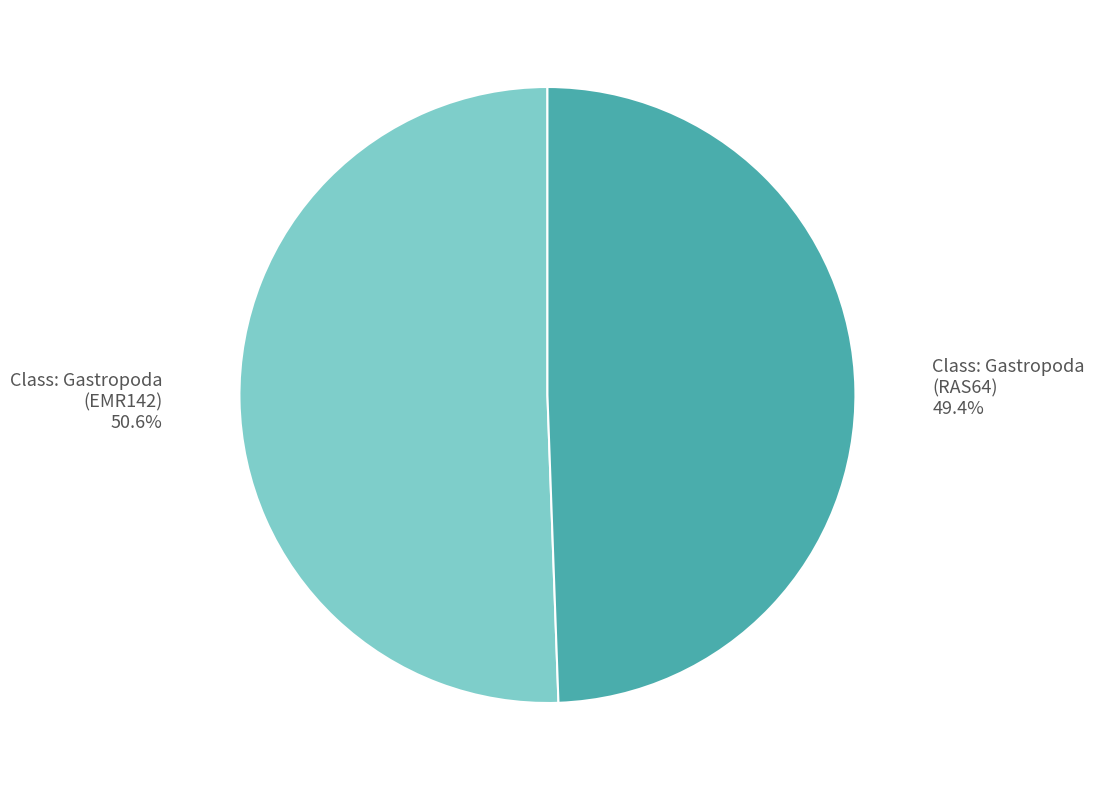

What is the total percentage of Class: Gastropoda (EMR142) 50.6% and Class: Gastropoda (RAS64) 49.4%?

100.0%